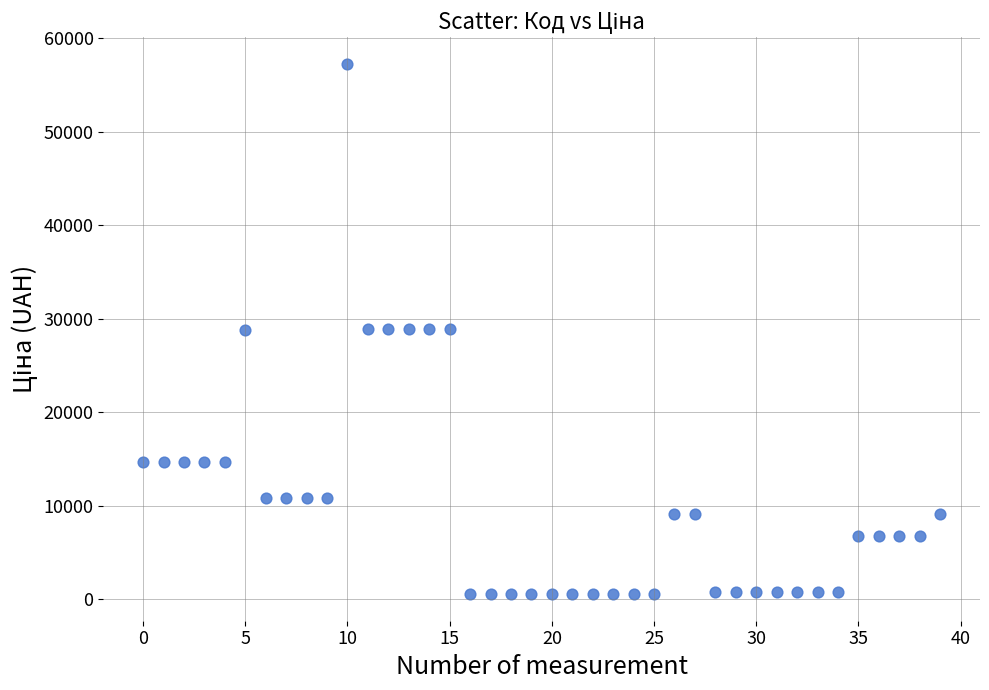

What is the range of Y values (max minus min)?

56713.3